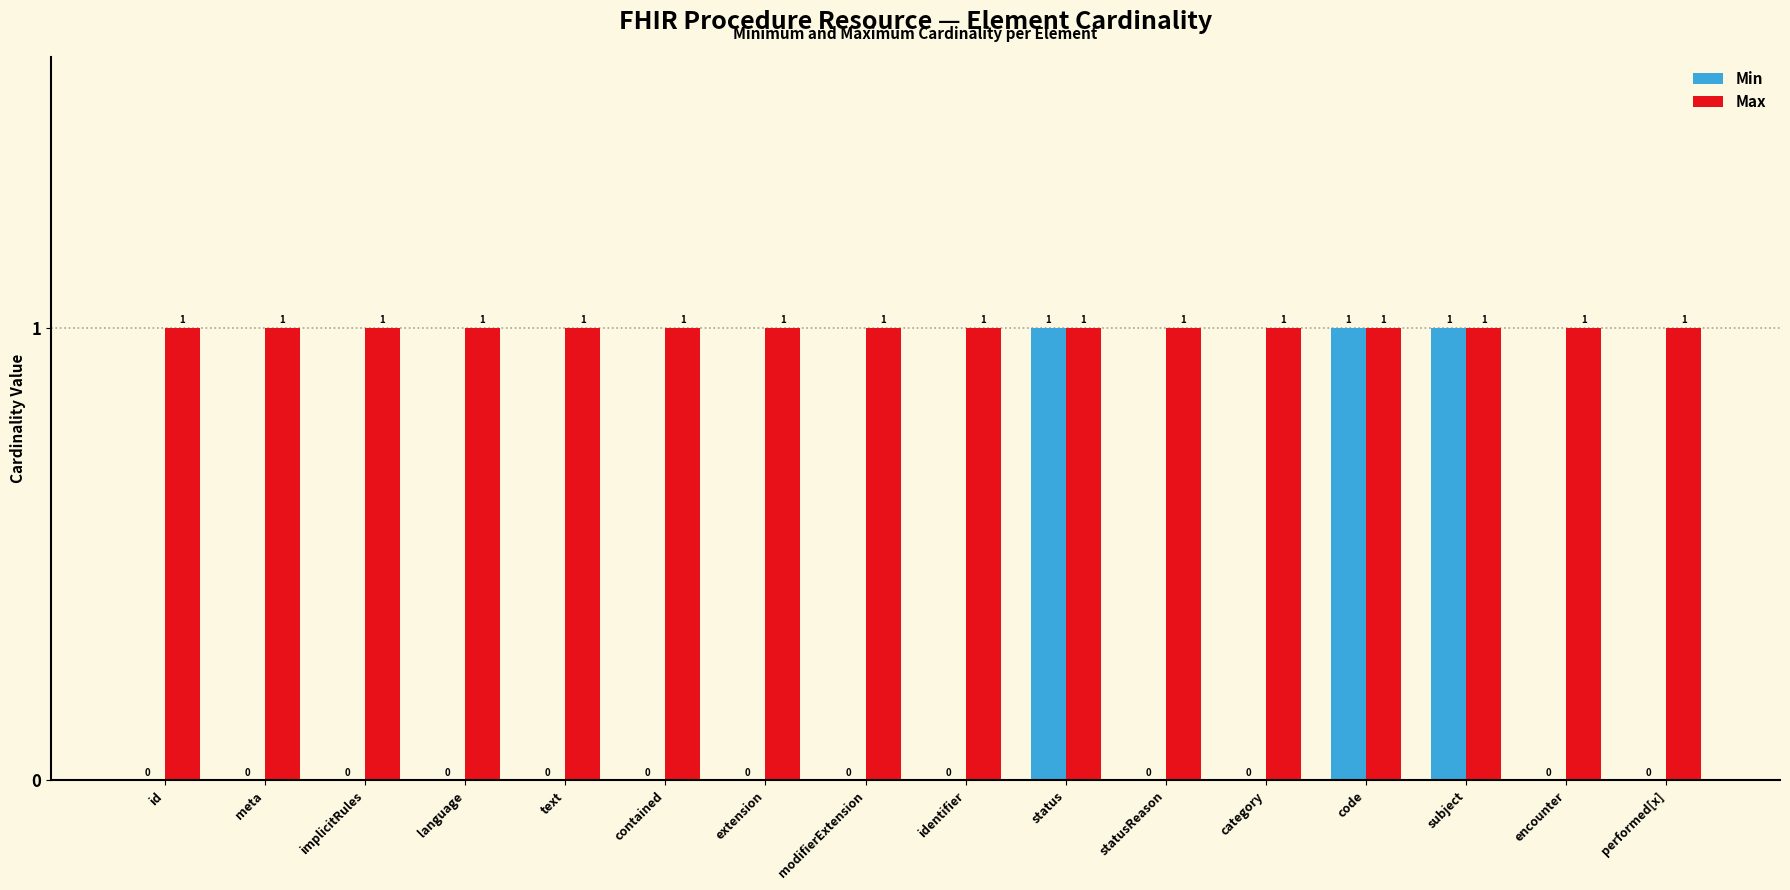

The Max series shows 0 at category. True or false?

False